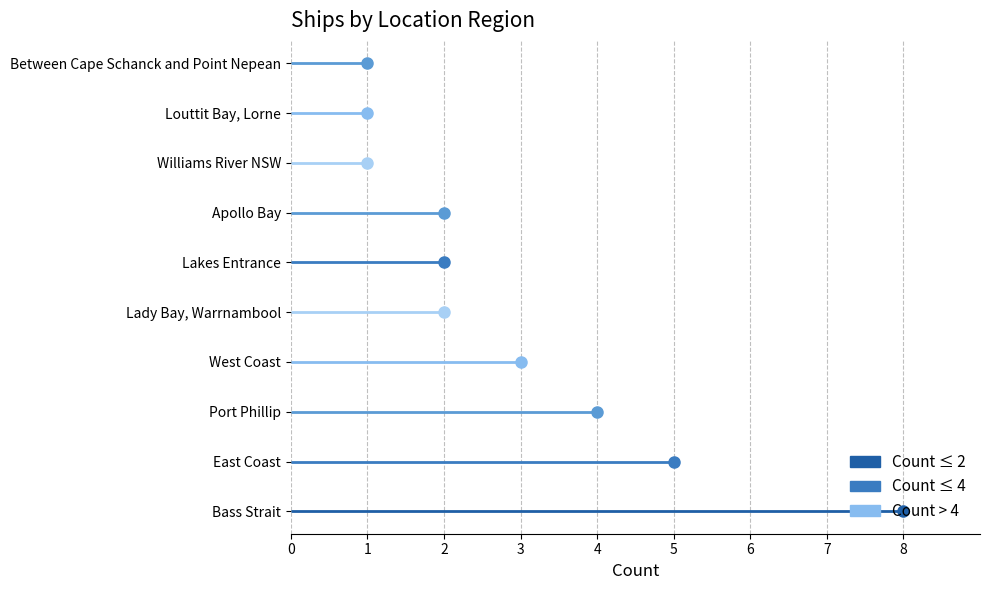

Reading right to left, what are all the values shown in this chart?

Between Cape Schanck and Point Nepean=1	Louttit Bay, Lorne=1	Williams River NSW=1	Apollo Bay=2	Lakes Entrance=2	Lady Bay, Warrnambool=2	West Coast=3	Port Phillip=4	East Coast=5	Bass Strait=8